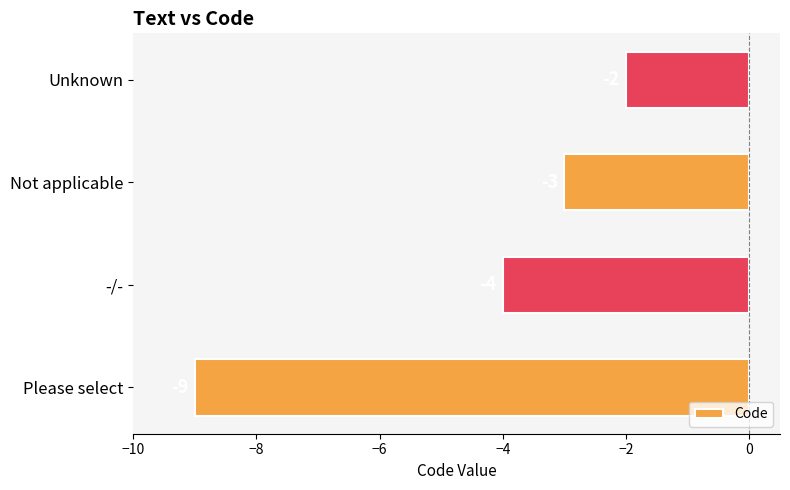

What is the average value?

-4